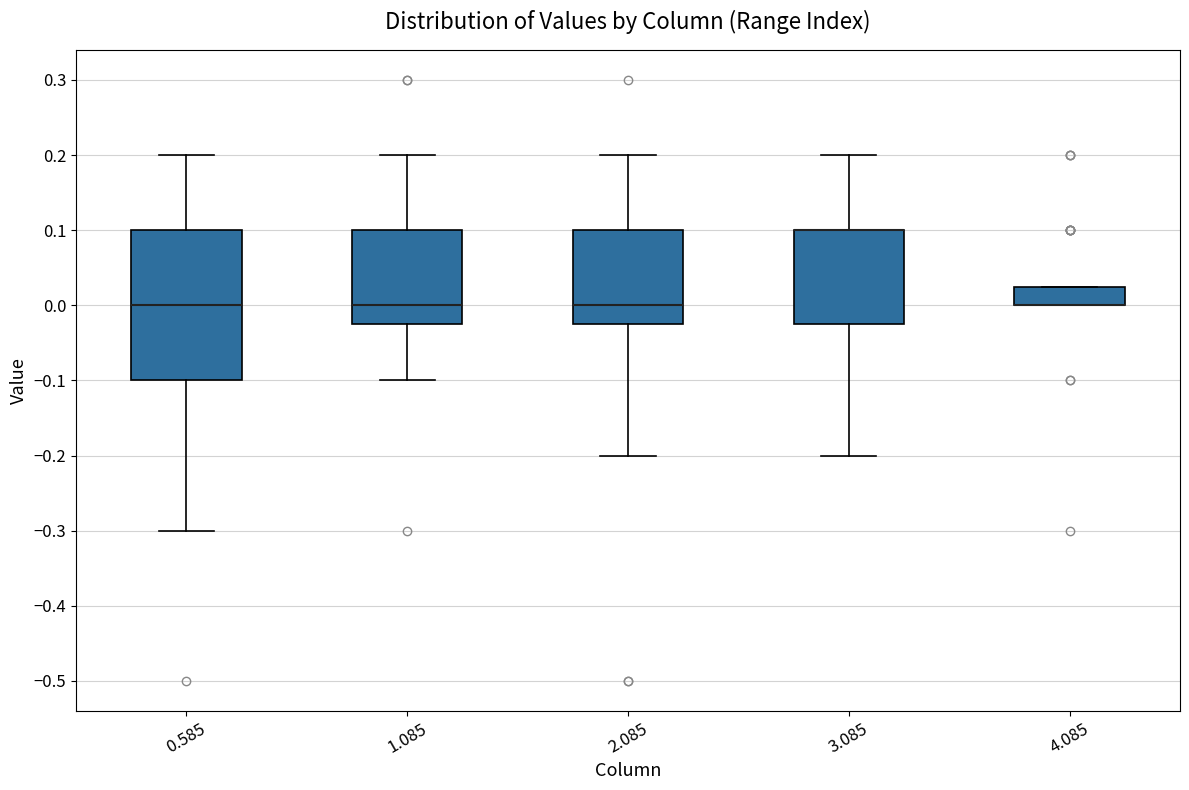

Where is the lower edge of the box at x = 0.585 on the y-axis? The values are not printed on the chart, so give them approximately, as read against the axis.

-0.10